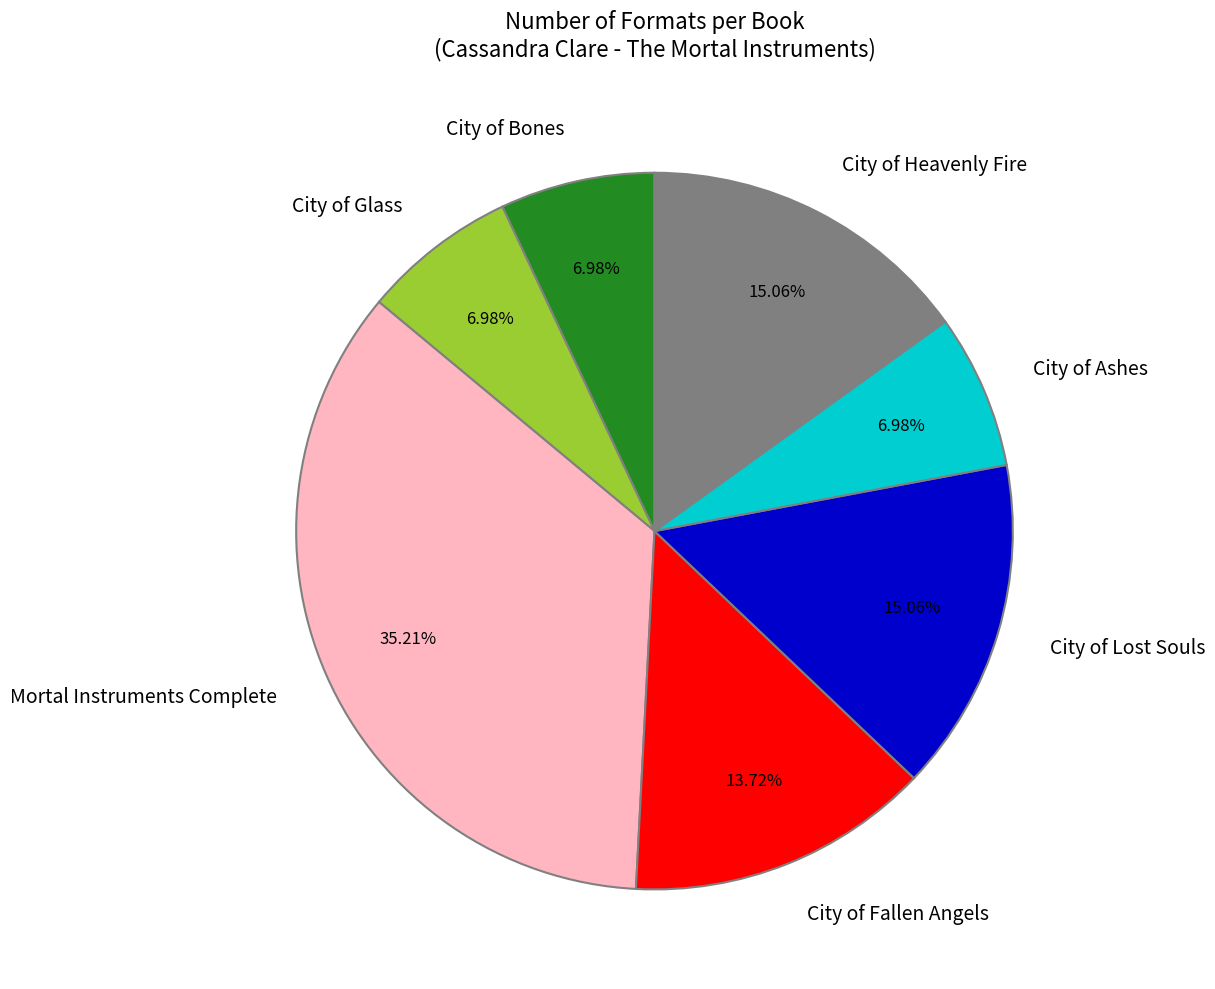

Do City of Lost Souls and City of Bones together represent more than half of the pie?

No